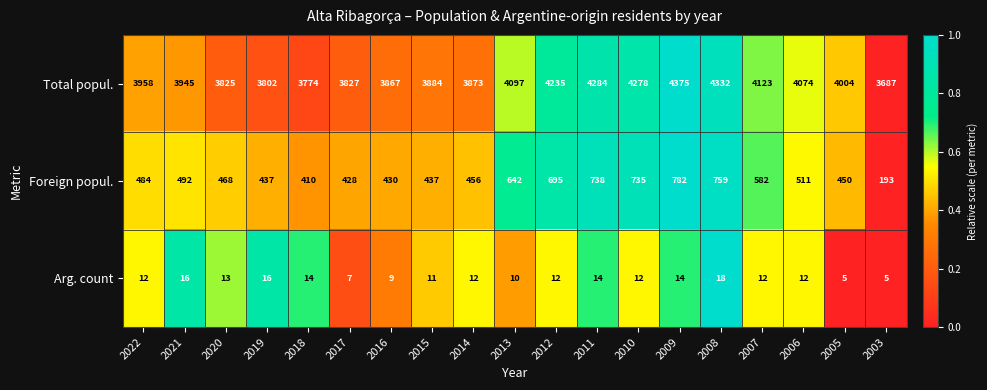

What is the spread (max minus min) of values at 2011?

4270